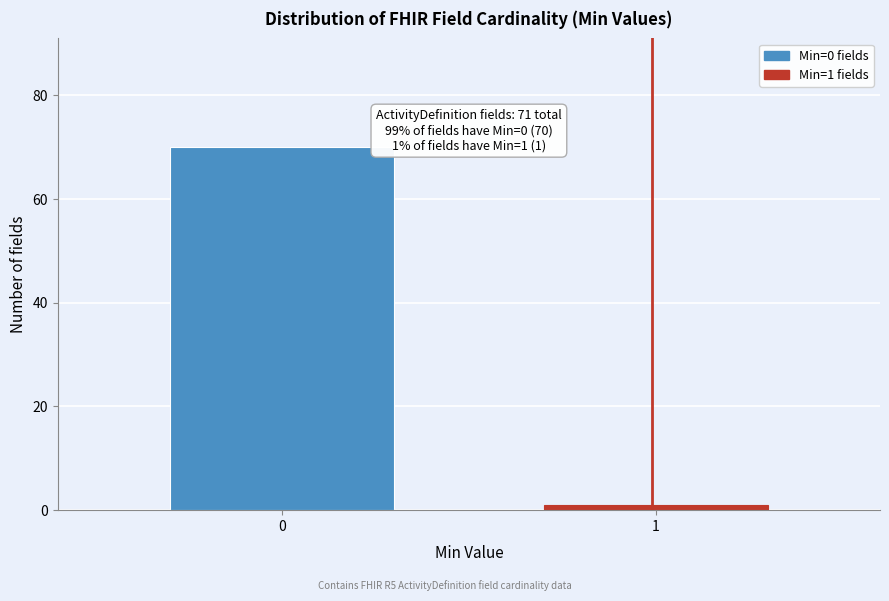

Reading left to right, extract all data points from this chart.

0=70	1=1